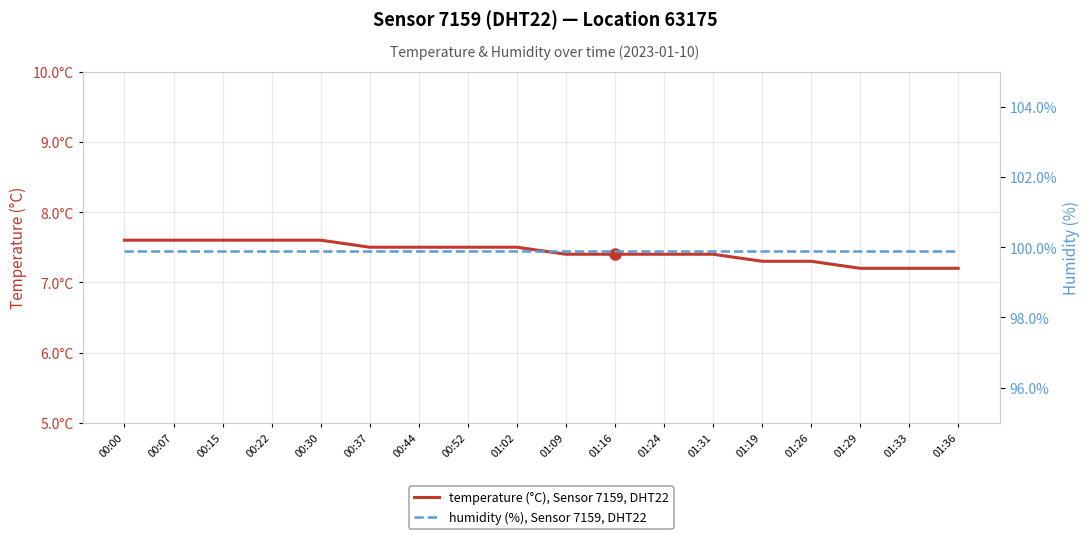

Which series has the largest total across all categories?

humidity (%), Sensor 7159, DHT22